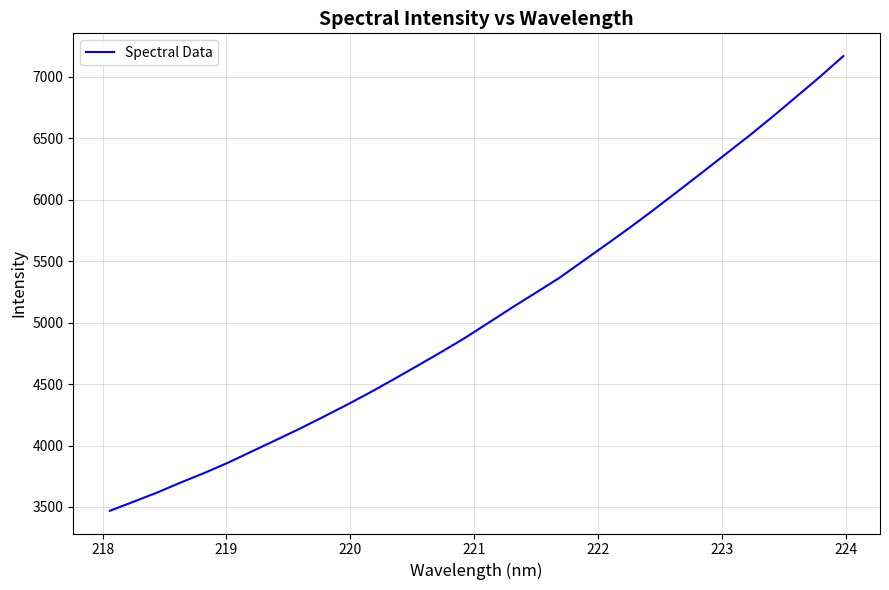

What is the greatest value displayed?

7170.0